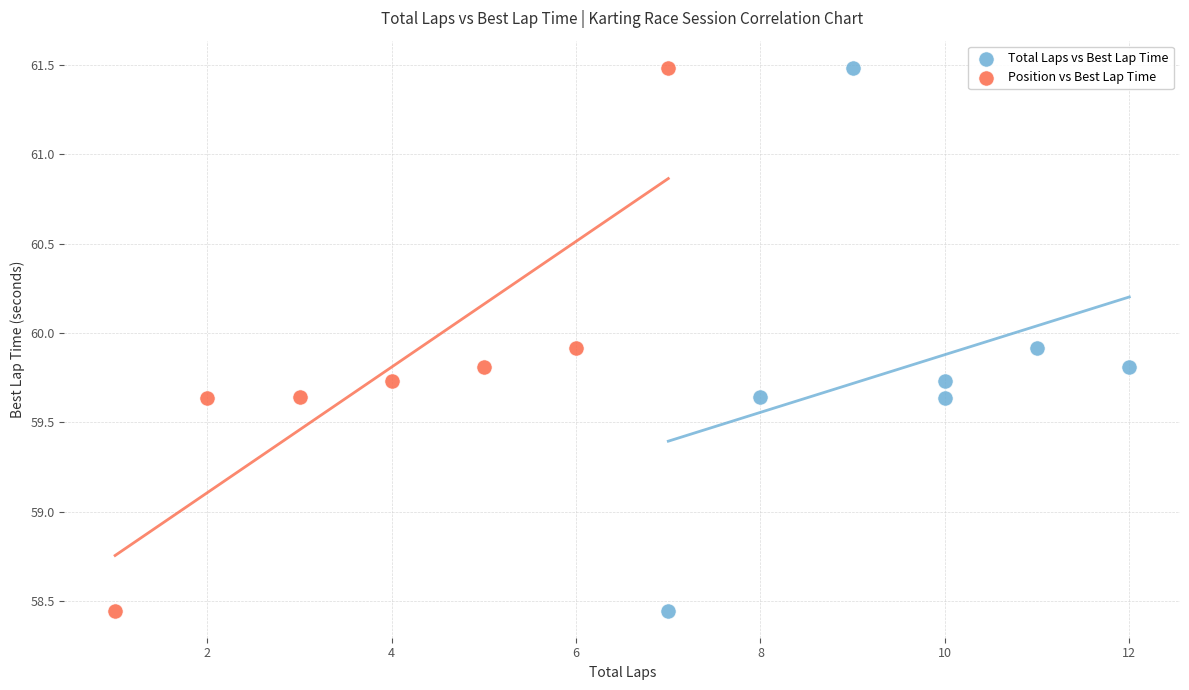

What are all the series names shown in the legend?

Total Laps vs Best Lap Time, Position vs Best Lap Time